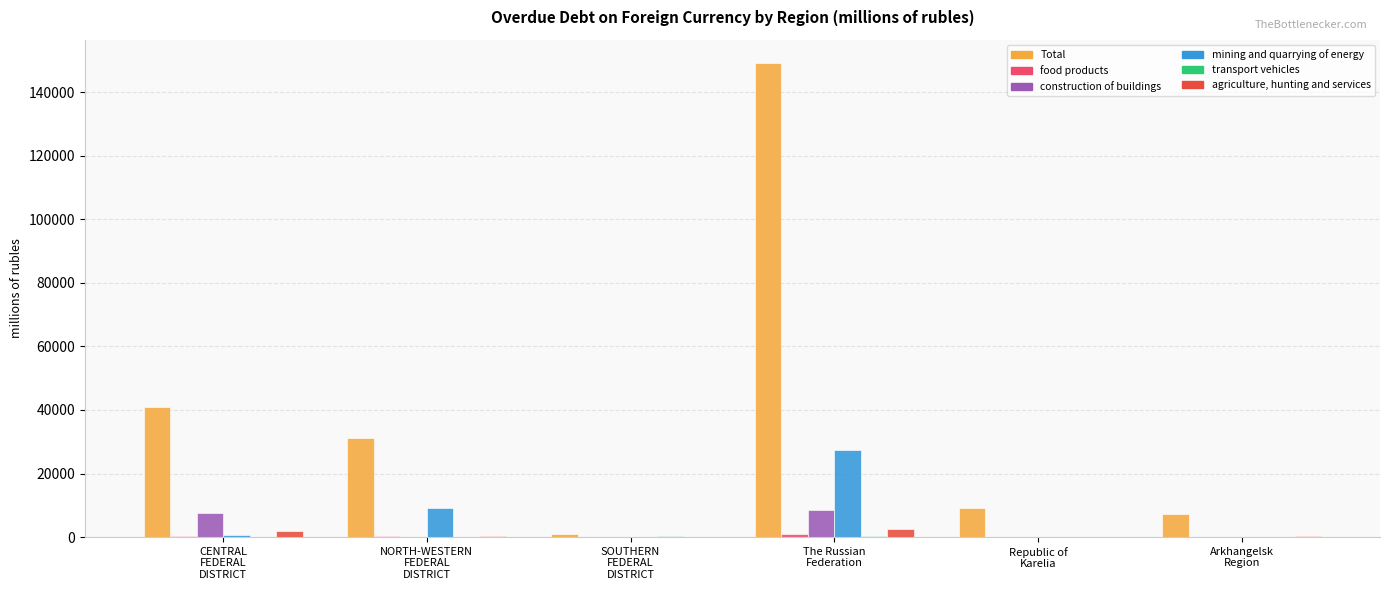

What is the highest value of the mining and quarrying of energy series?

27496